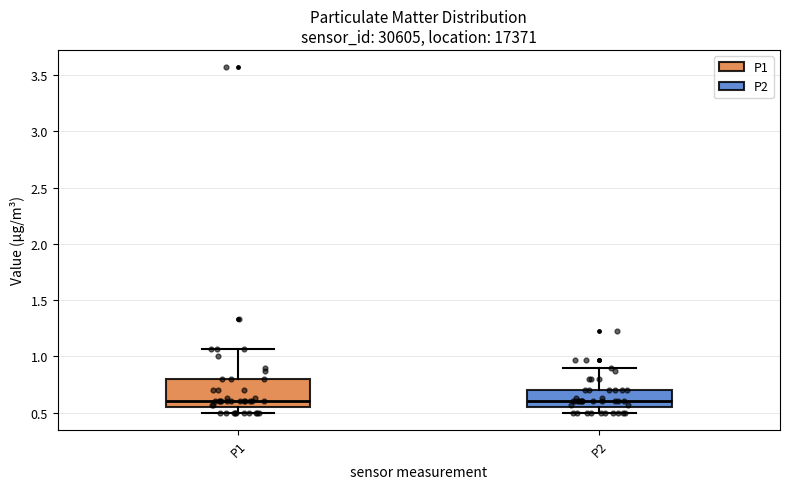

Where is the lower edge of the box for P1 on the y-axis? The values are not printed on the chart, so give them approximately, as read against the axis.

0.55